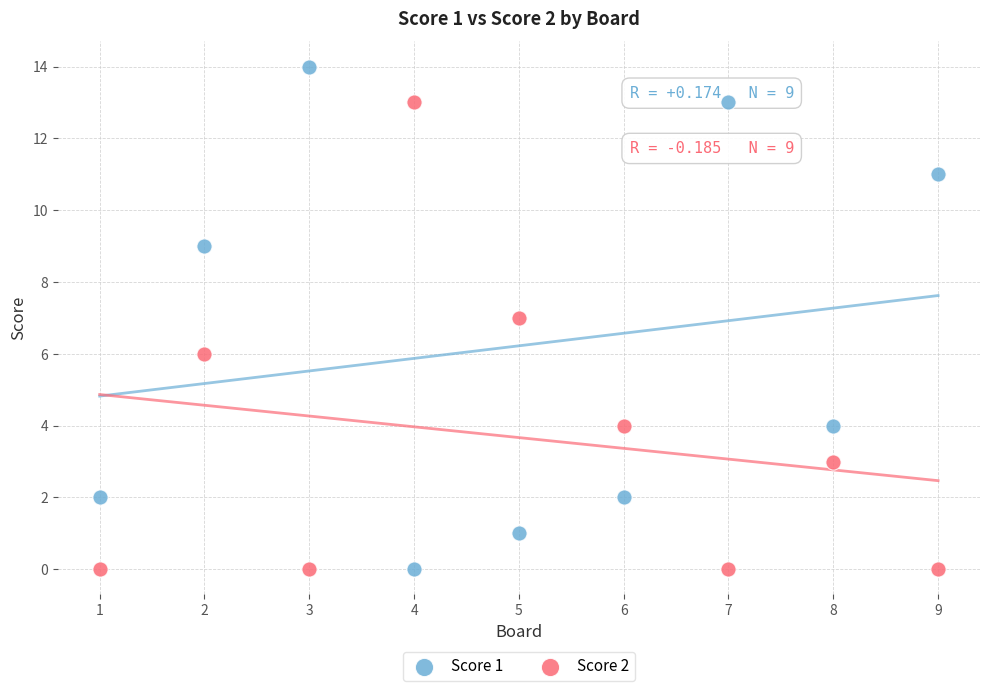

Across all data points, what is the range of Y values (max minus min)?

14